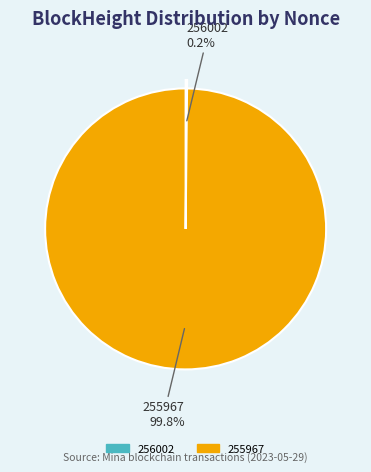

Which slice is the largest?

255967